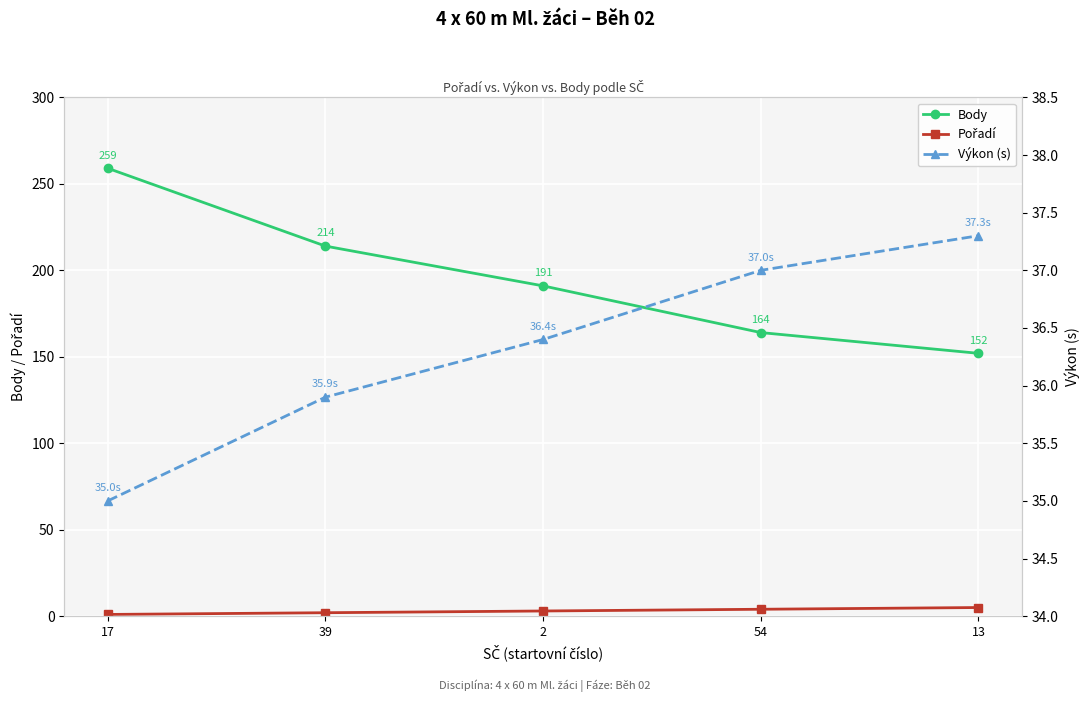

What is the maximum value for Výkon (s)?

37.3